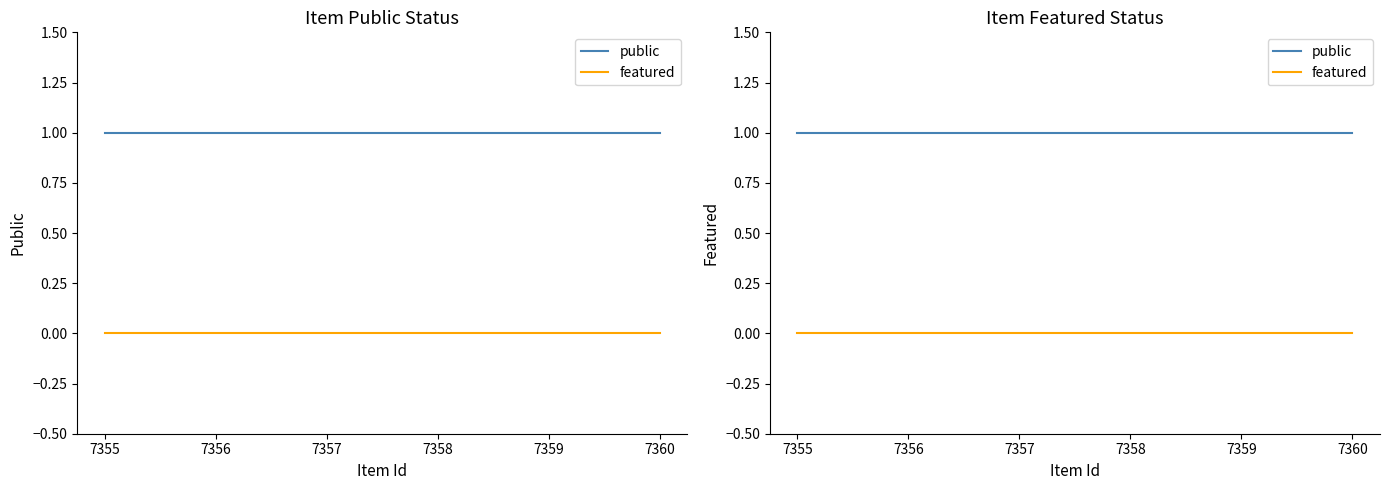

Does the chart display data point markers on the line(s)?

No